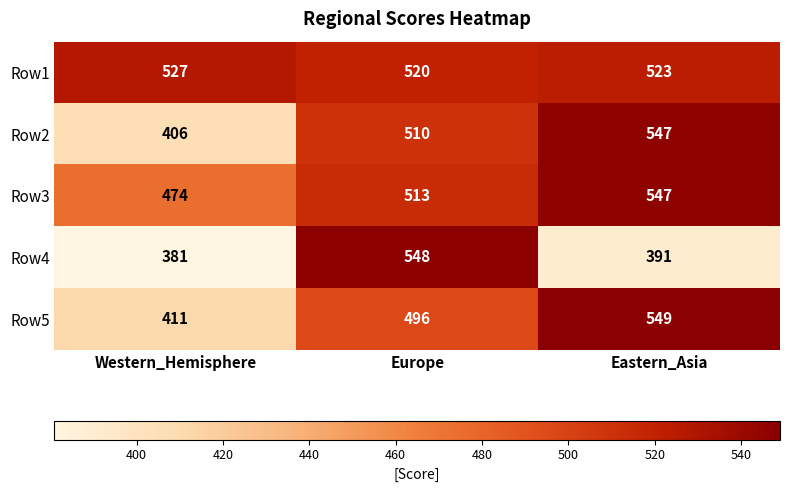

What is the lowest value of the Row3 series?

474